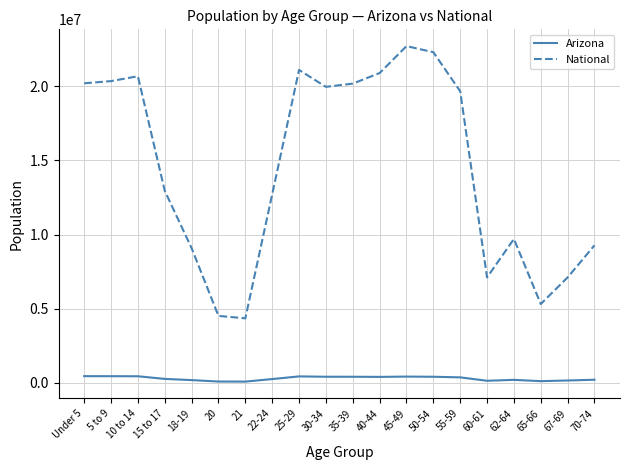

At which label does Arizona first exceed 375268?

Under 5